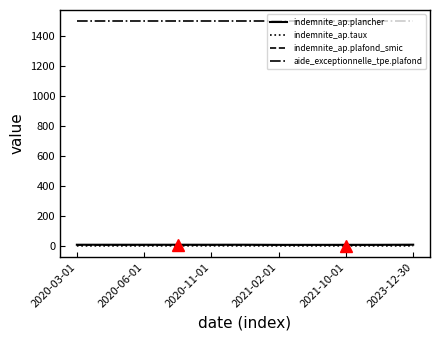

Does the chart display data point markers on the line(s)?

No